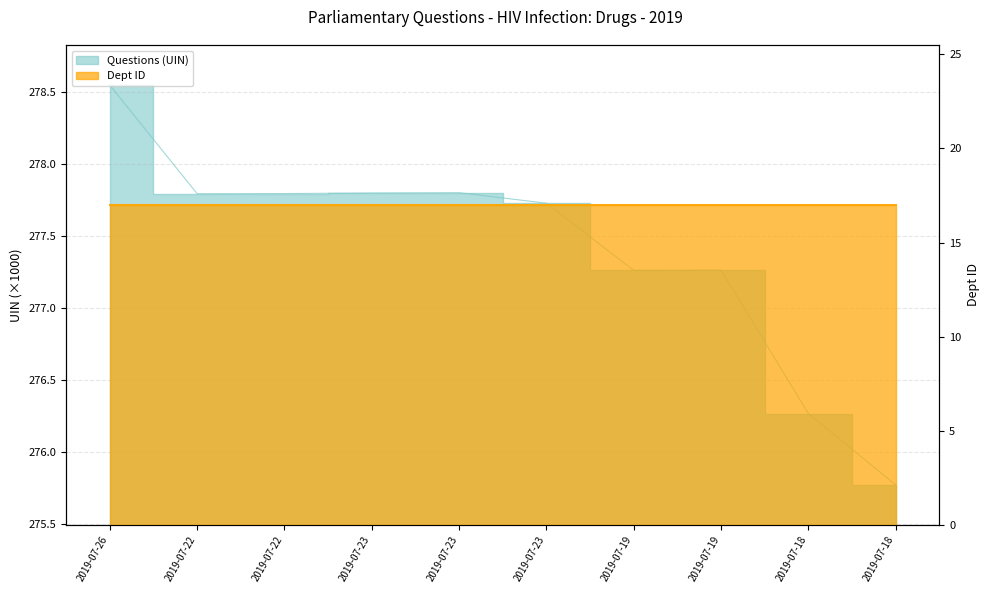

Reading left to right, extract all data points from this chart.

2019-07-26=278.5	2019-07-22=277.8	2019-07-22=277.8	2019-07-23=277.8	2019-07-23=277.8	2019-07-23=277.7	2019-07-19=277.3	2019-07-19=277.3	2019-07-18=276.3	2019-07-18=275.8